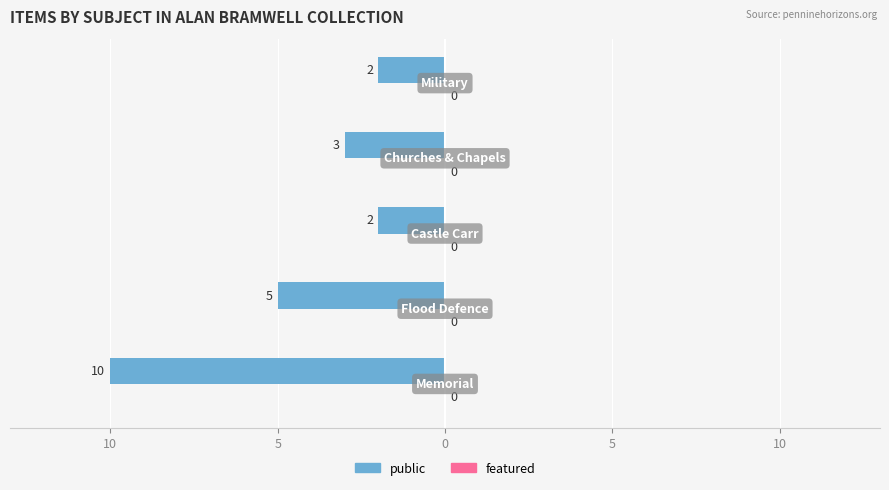

Are the bars horizontal?

Yes